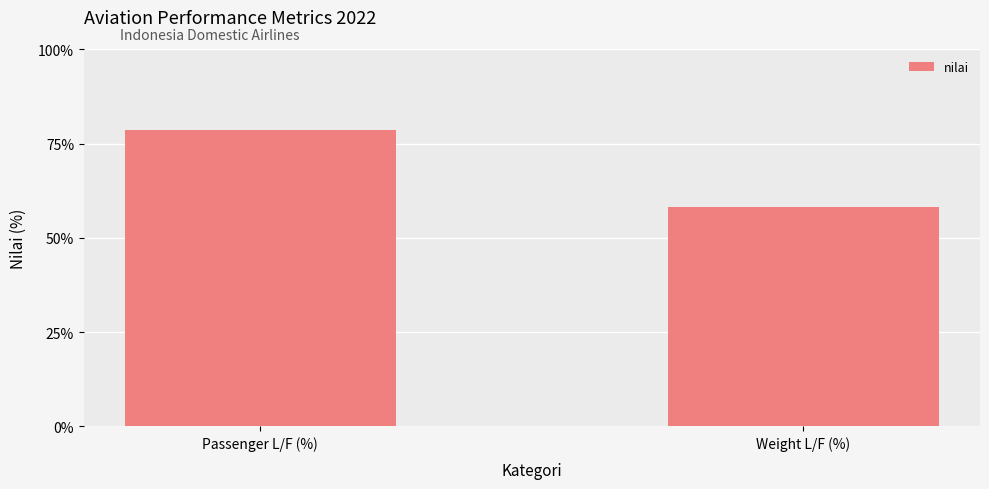

Rank the categories by value from lowest to highest.

Weight L/F (%), Passenger L/F (%)